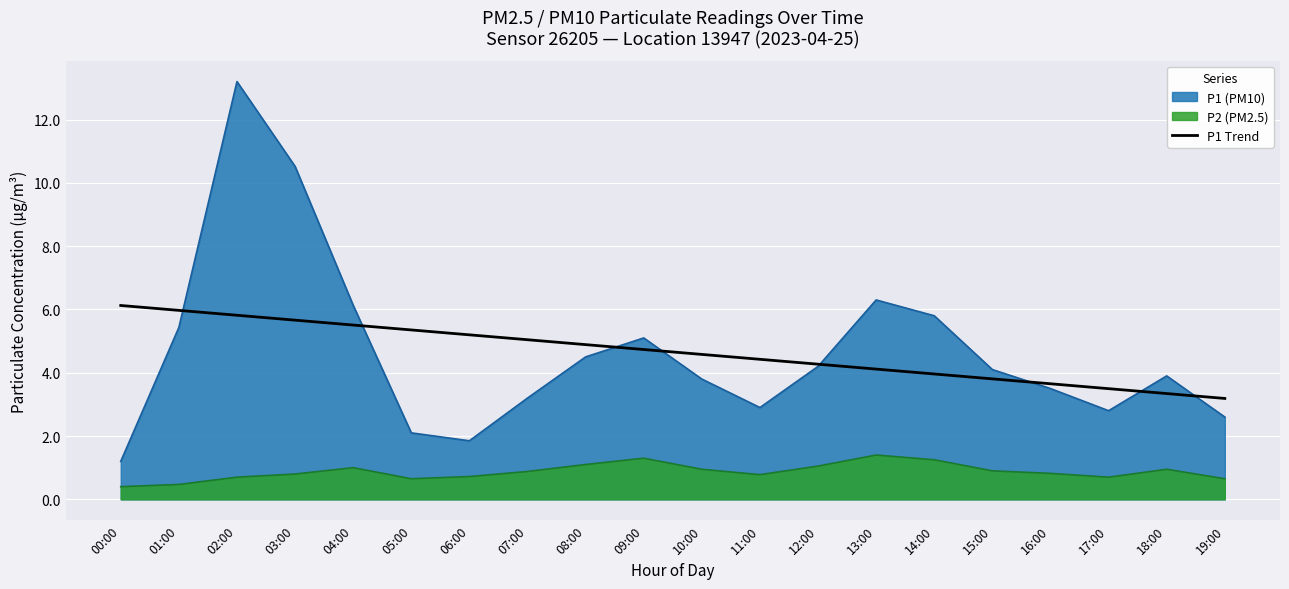

What is the spread (max minus min) of values at 06:00?

4.5